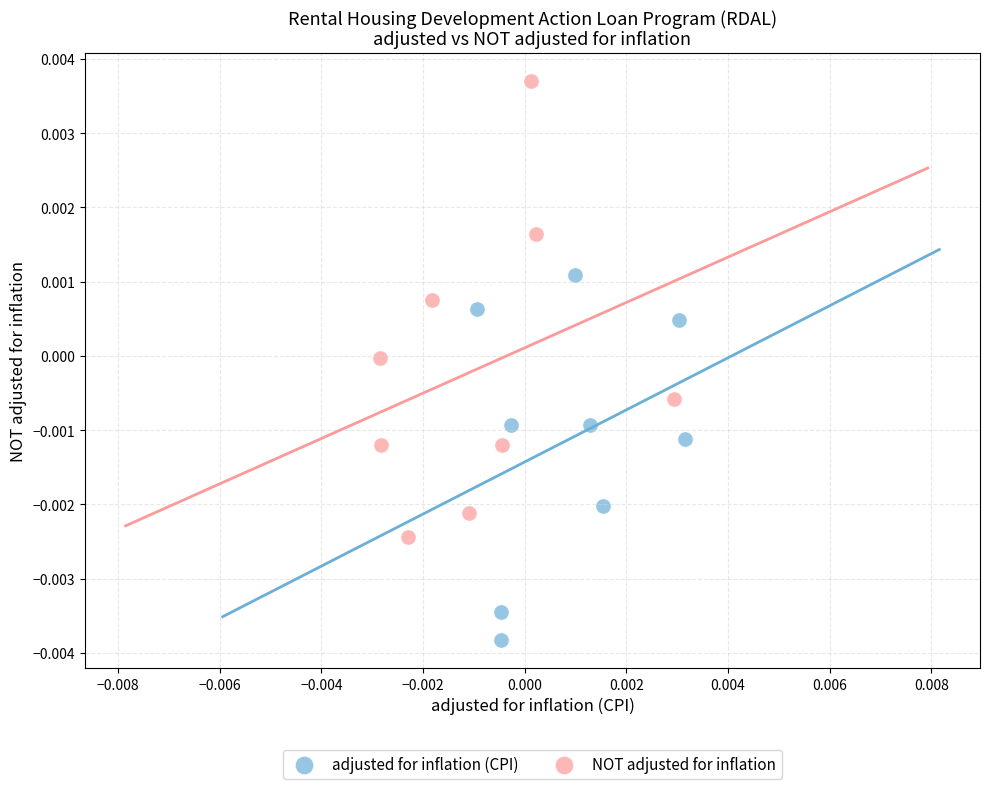

Which series reaches the maximum Y coordinate?

NOT adjusted for inflation